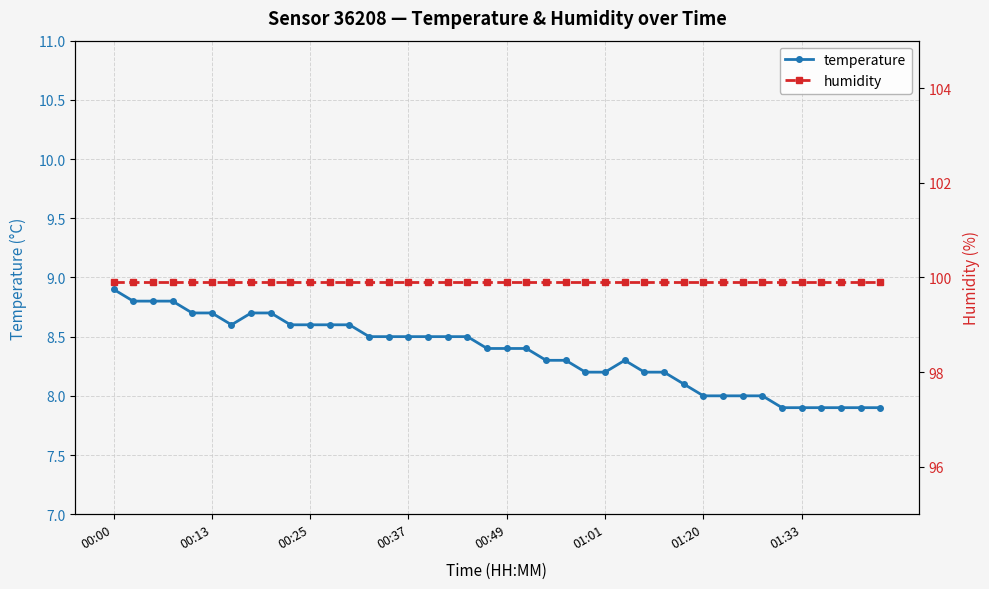

Which series has the widest spread of values?

temperature